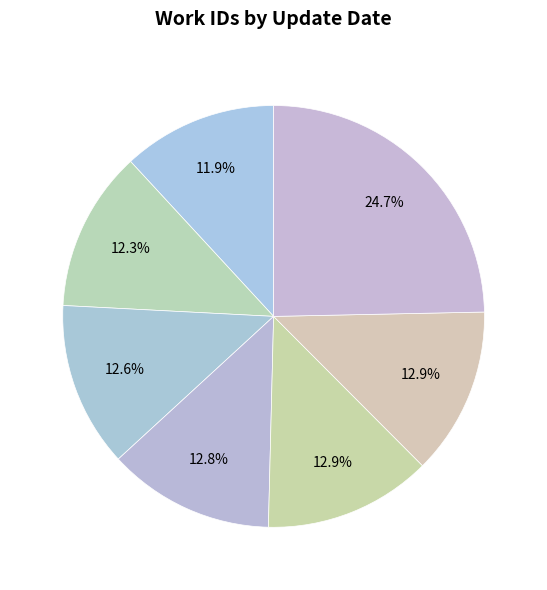

Count the number of slices in the pie.

7